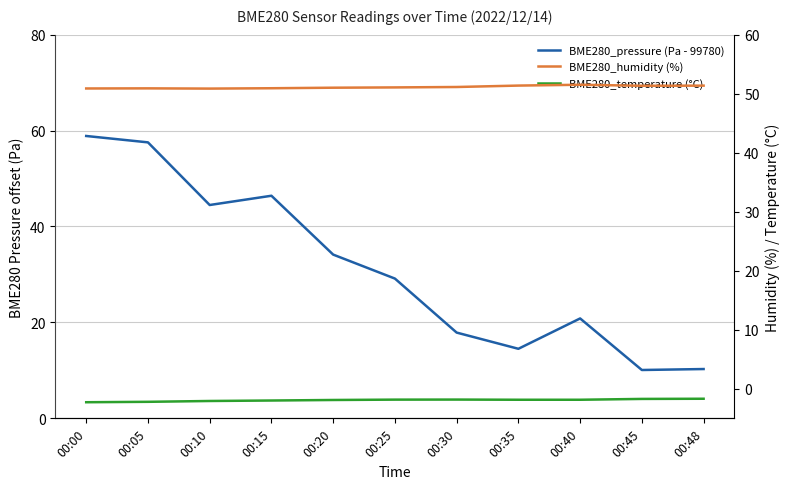

Which label corresponds to the smallest value in the chart?

00:00